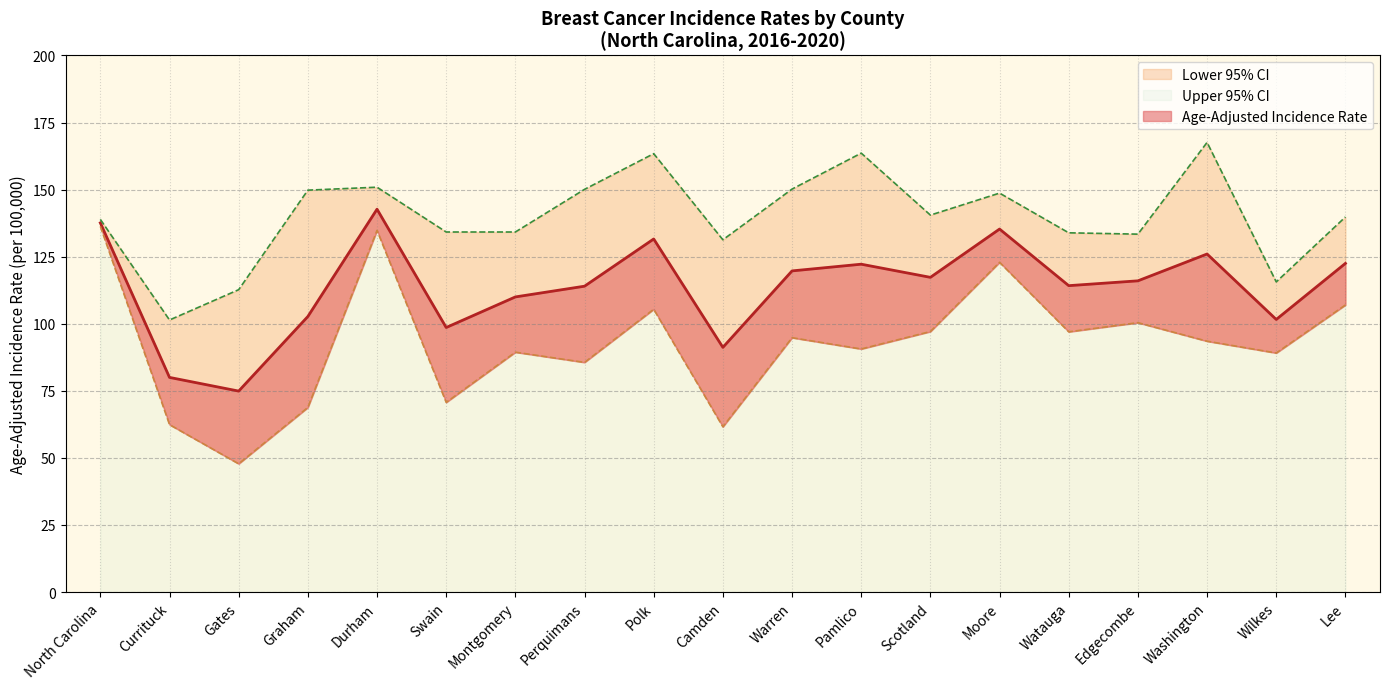

Between Swain and Montgomery, which series saw the biggest shift?

Lower 95% CI